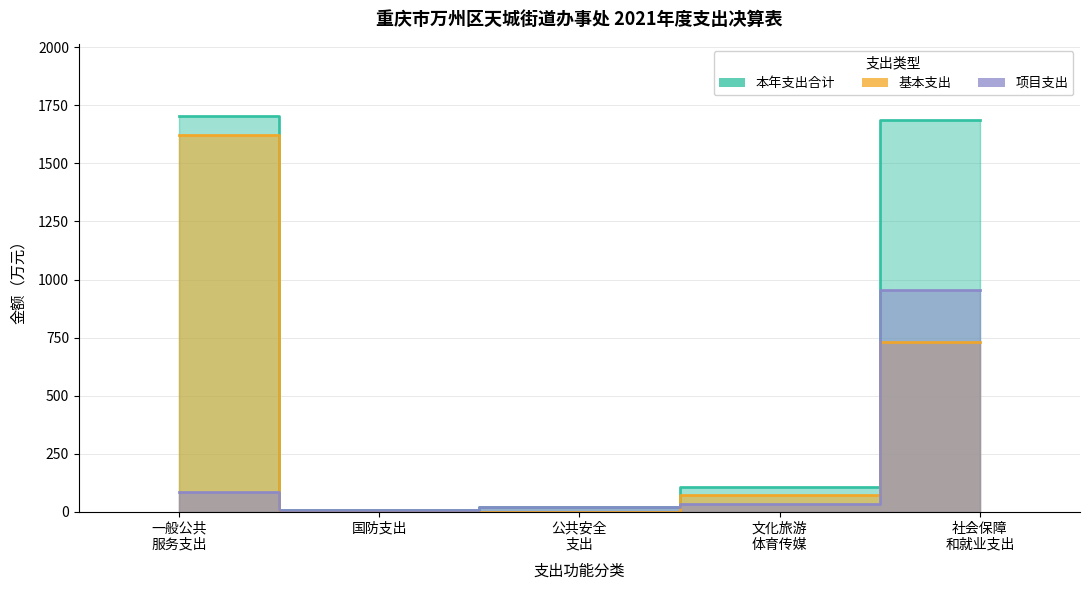

Count the number of data series in this chart.

3